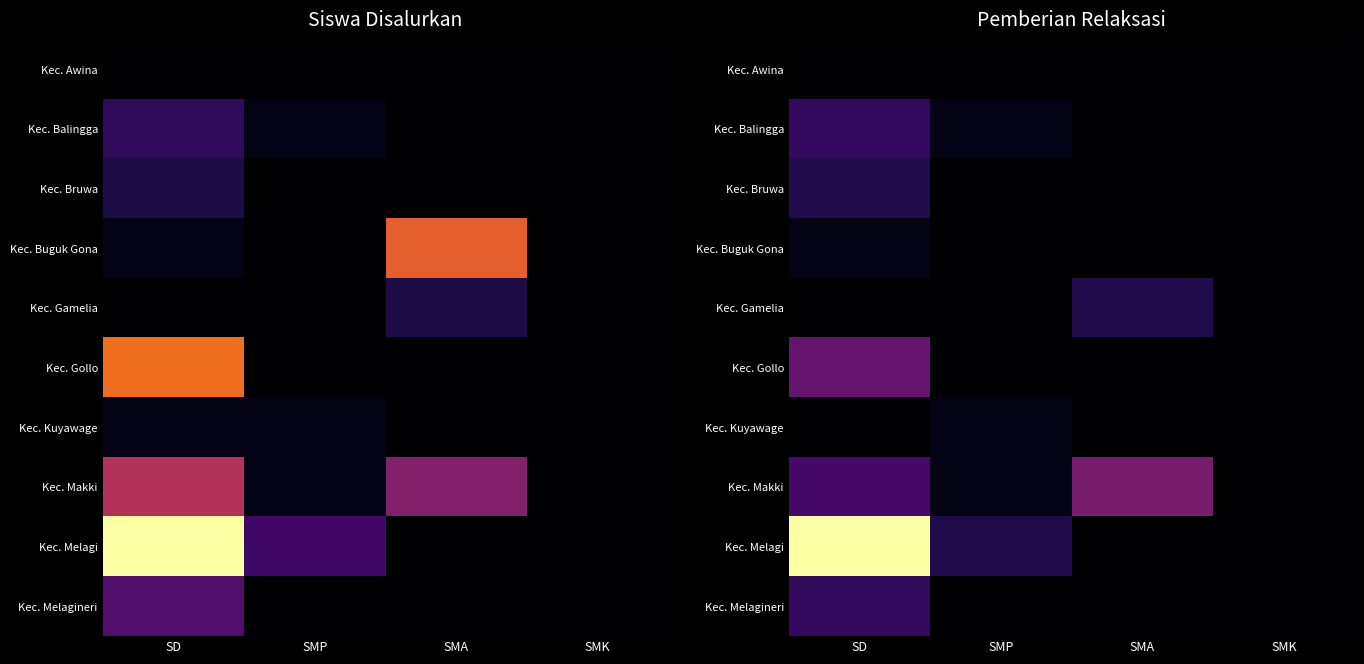

Rank the categories by Kec. Melagineri value from lowest to highest.

SMP, SMA, SMK, SD